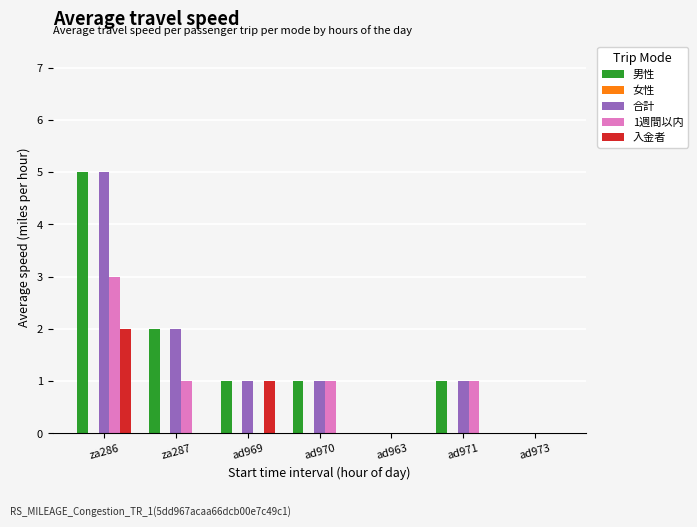

Which category has the highest value across all series?

za286